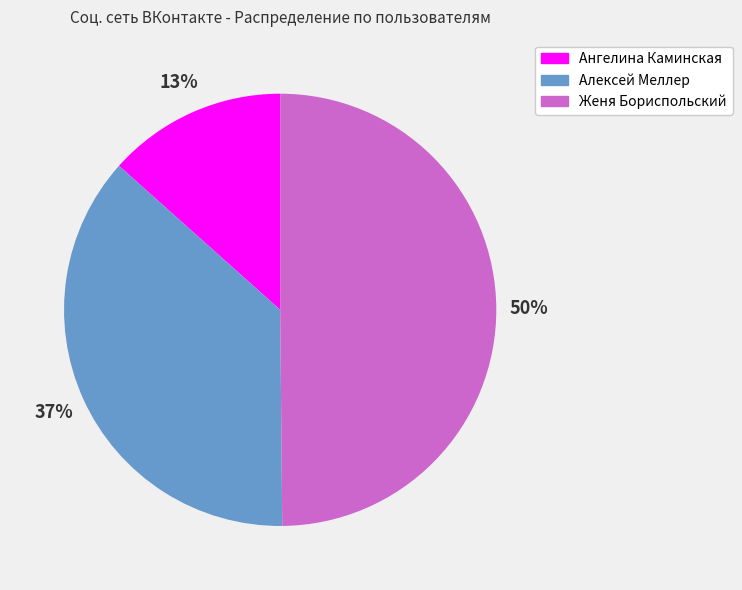

To the nearest percent, what percentage of the pie is Ангелина Каминская?

13%